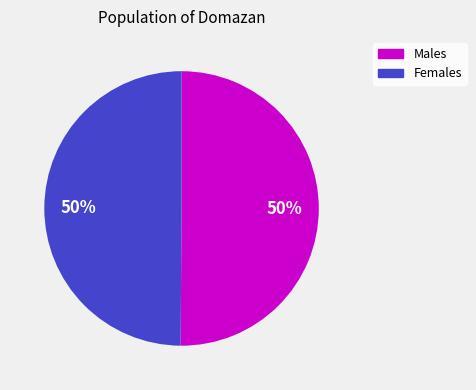

Do Females and Males together represent more than half of the pie?

Yes